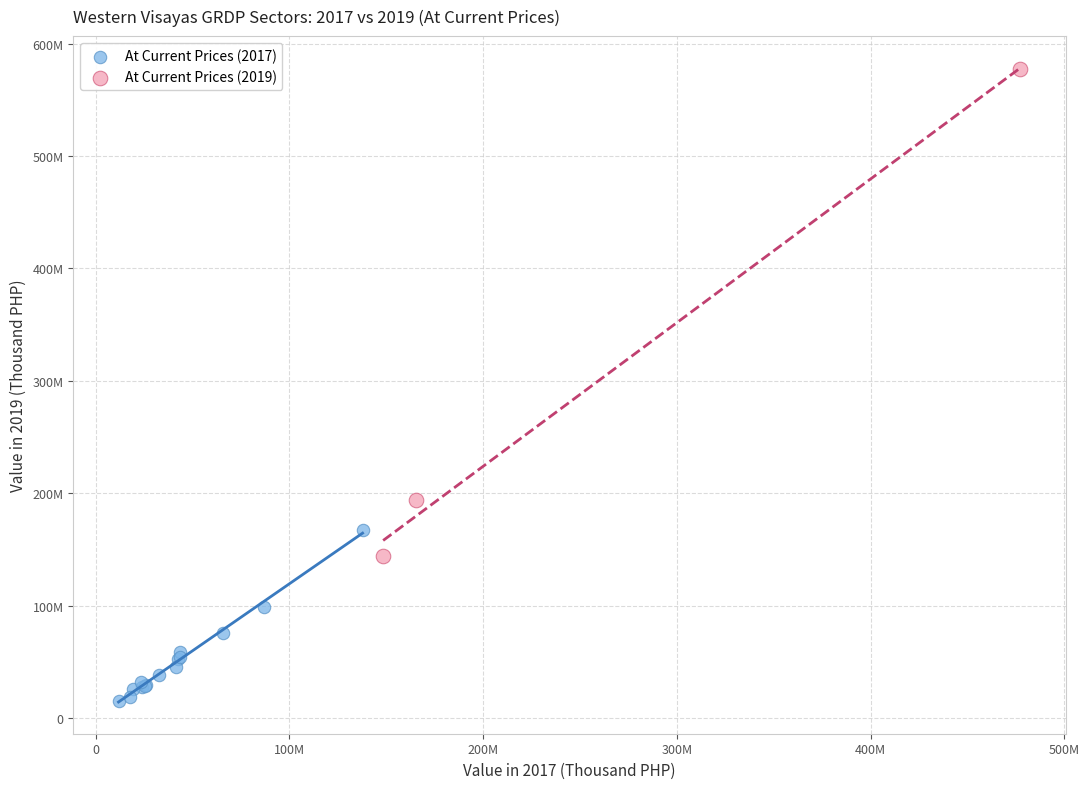

Which series has the largest Y range (max minus min)?

At Current Prices (2019)